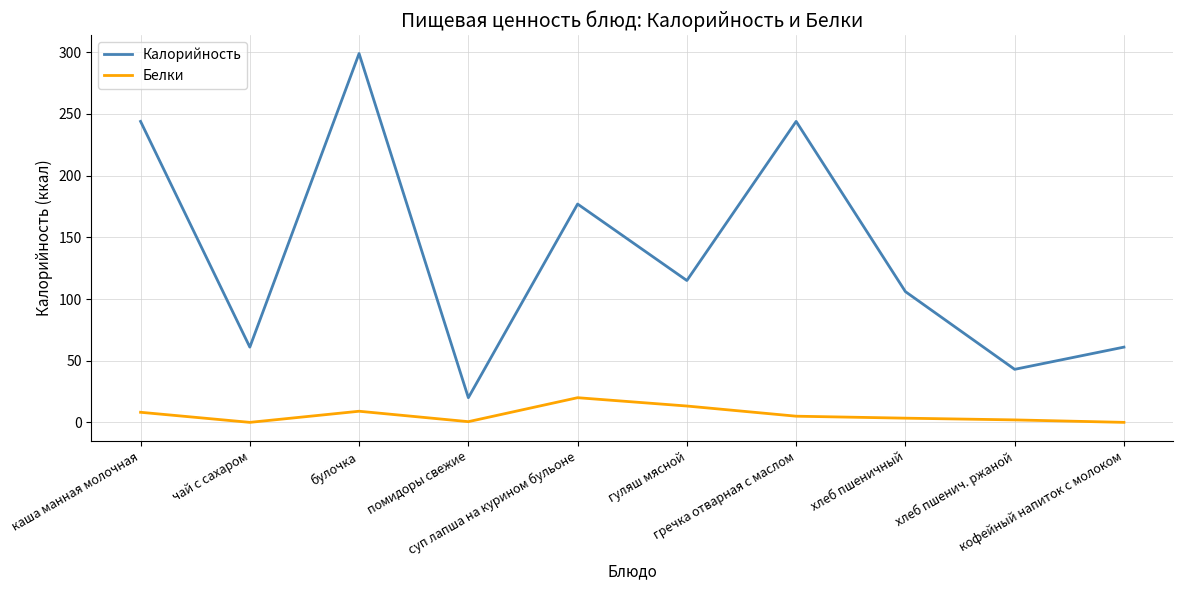

What position from the right is хлеб пшенич. ржаной?

2